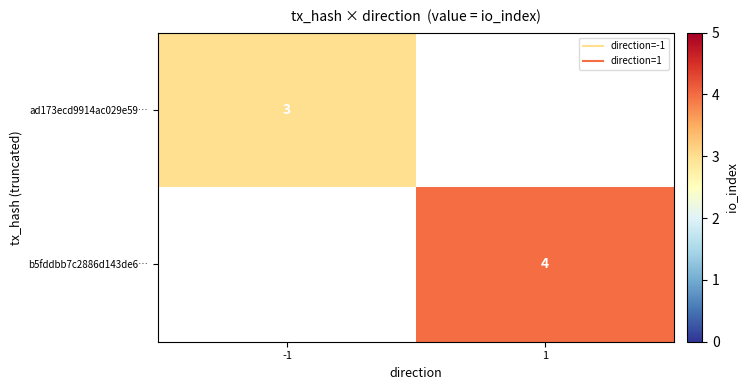

At -1, list the series in order from smallest to largest.

ad173ecd9914ac029e59…, b5fddbb7c2886d143de6…